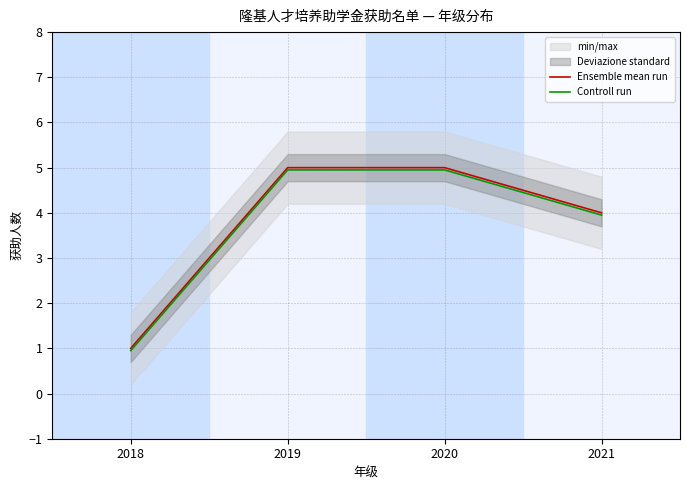

What are all the series names shown in the legend?

Ensemble mean run, Controll run